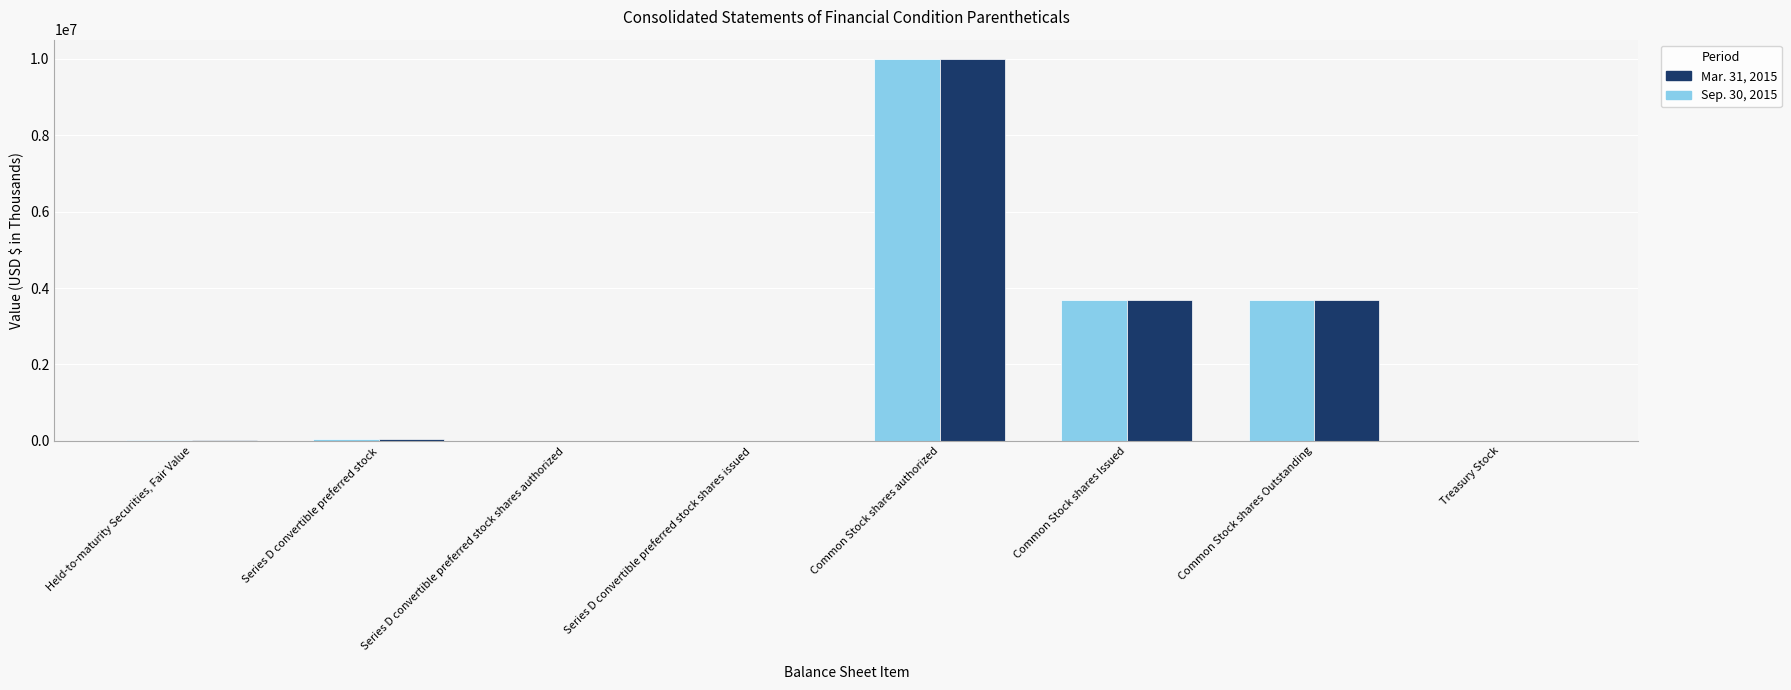

How many distinct data groups are displayed?

2